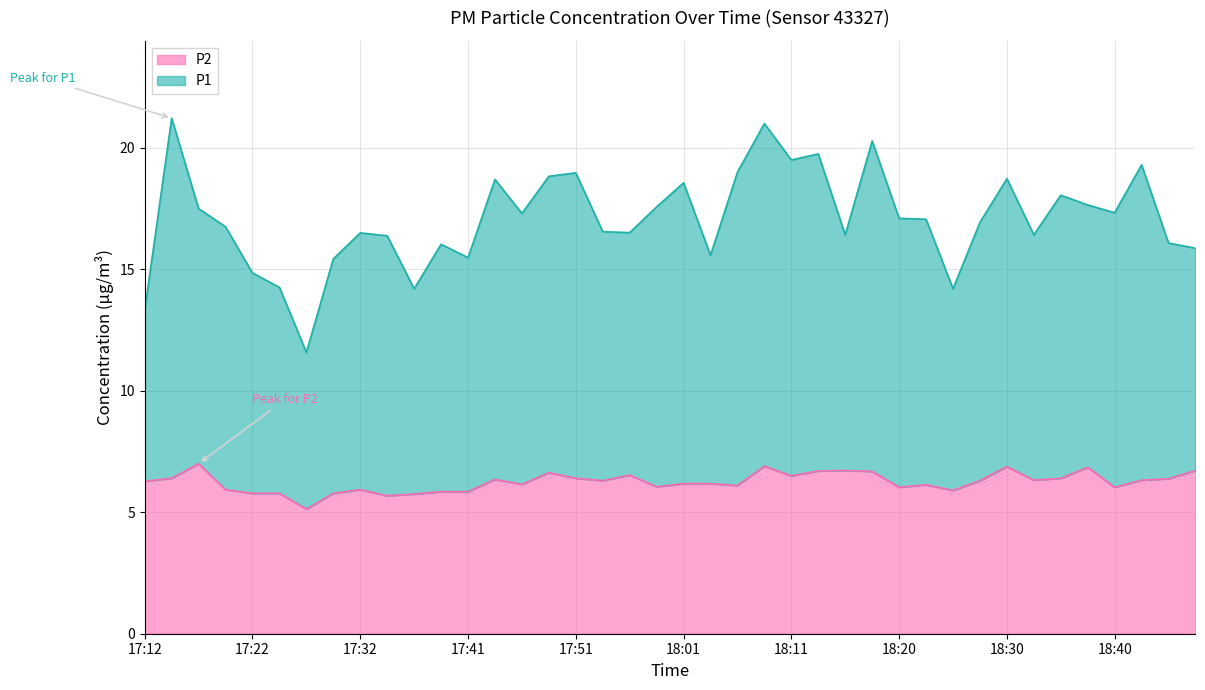

Is the value of P2 at 18:18 greater than the value of P1 at 18:08?

No